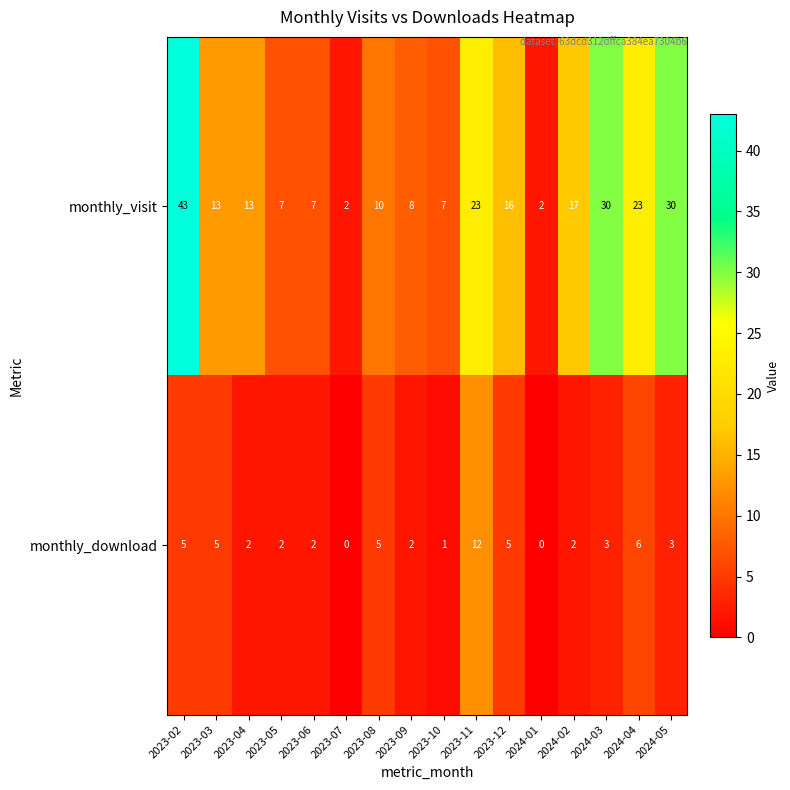

Which category has the highest value across all series?

2023-02